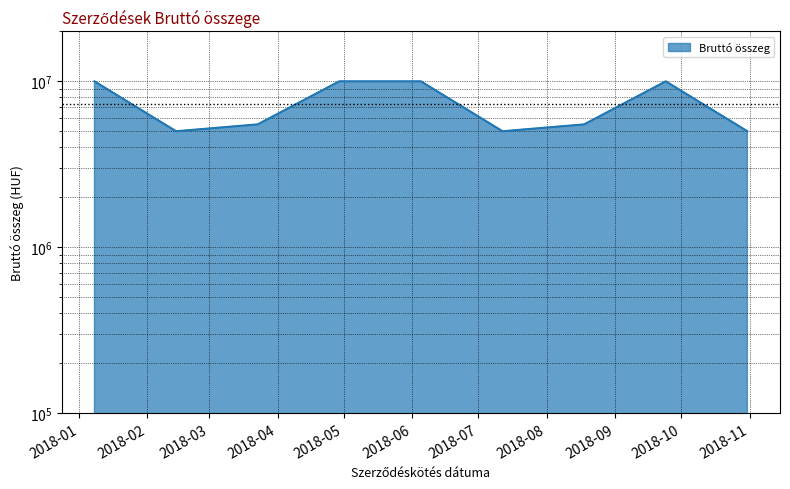

How many lines are shown in the chart?

1